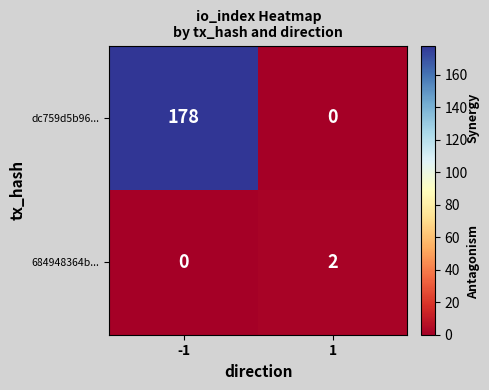

List the series in order of their peak value, lowest first.

684948364b..., dc759d5b96...